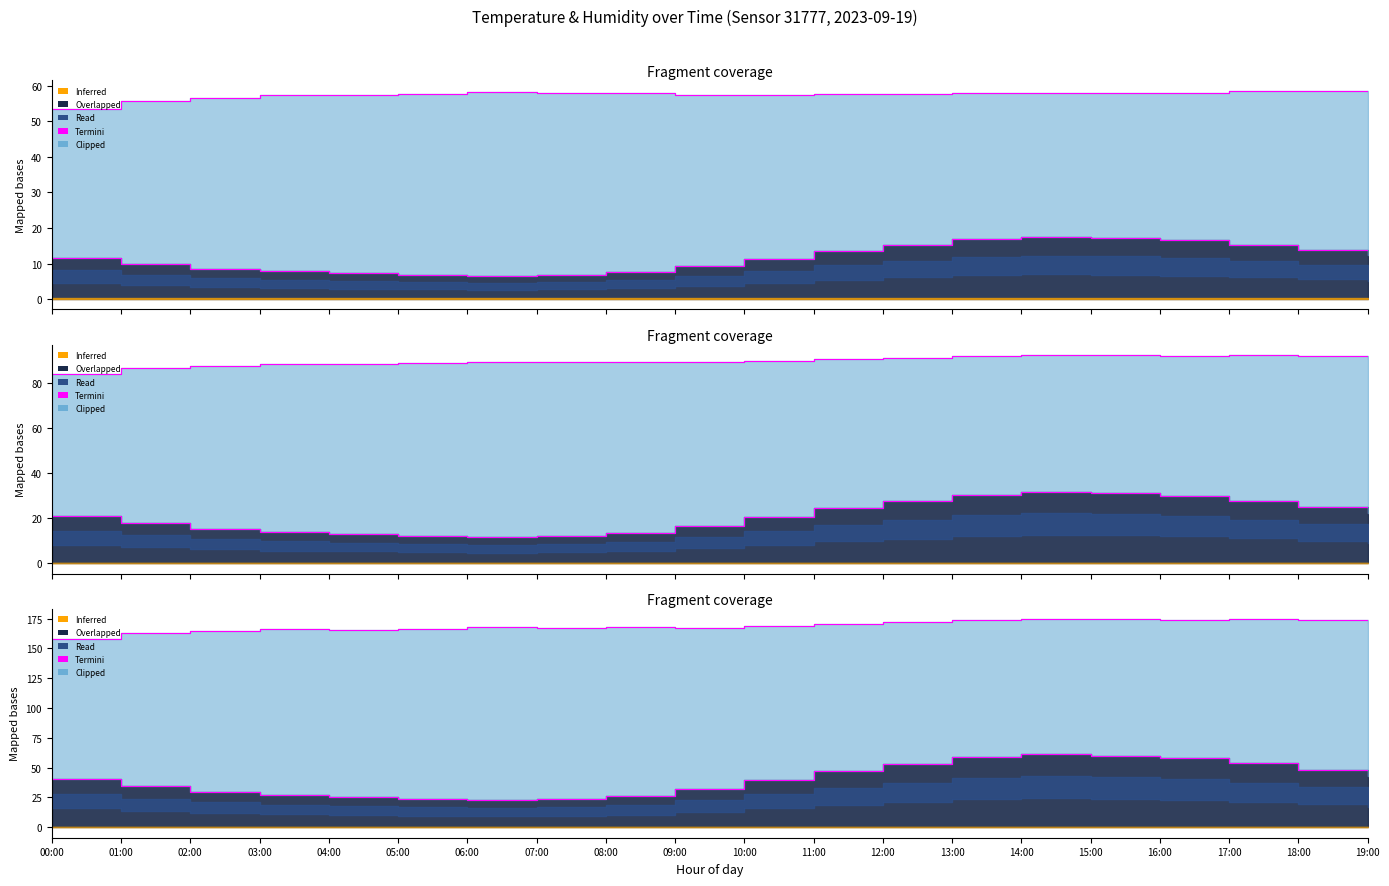

At which label does the data first exceed 168?

10:00